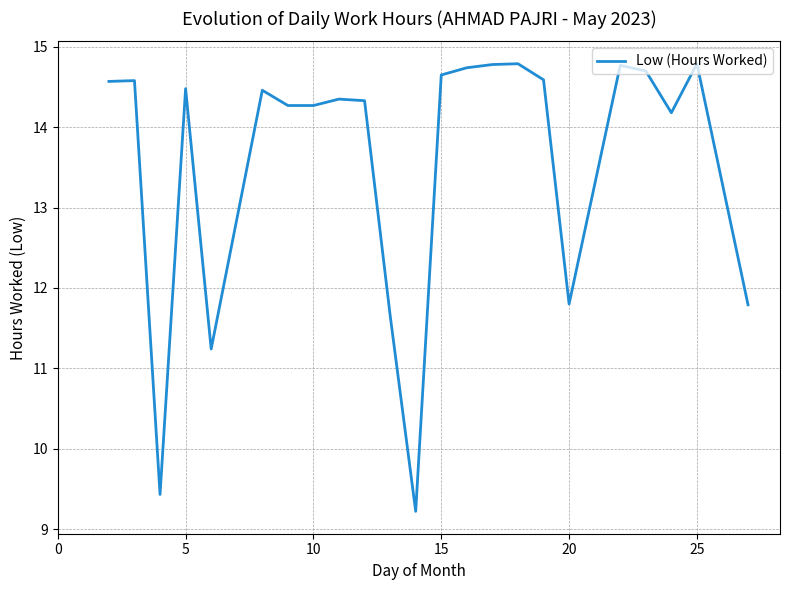

What is the smallest value displayed?

9.2